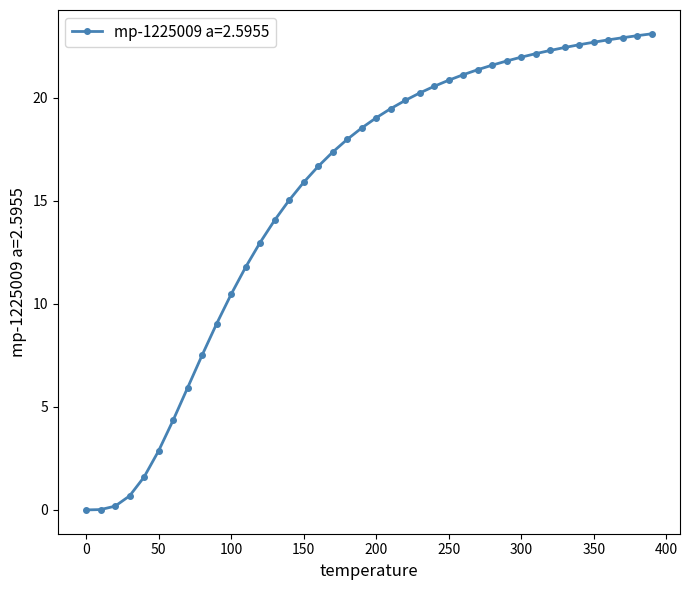

What is the sum of all values?

614.9